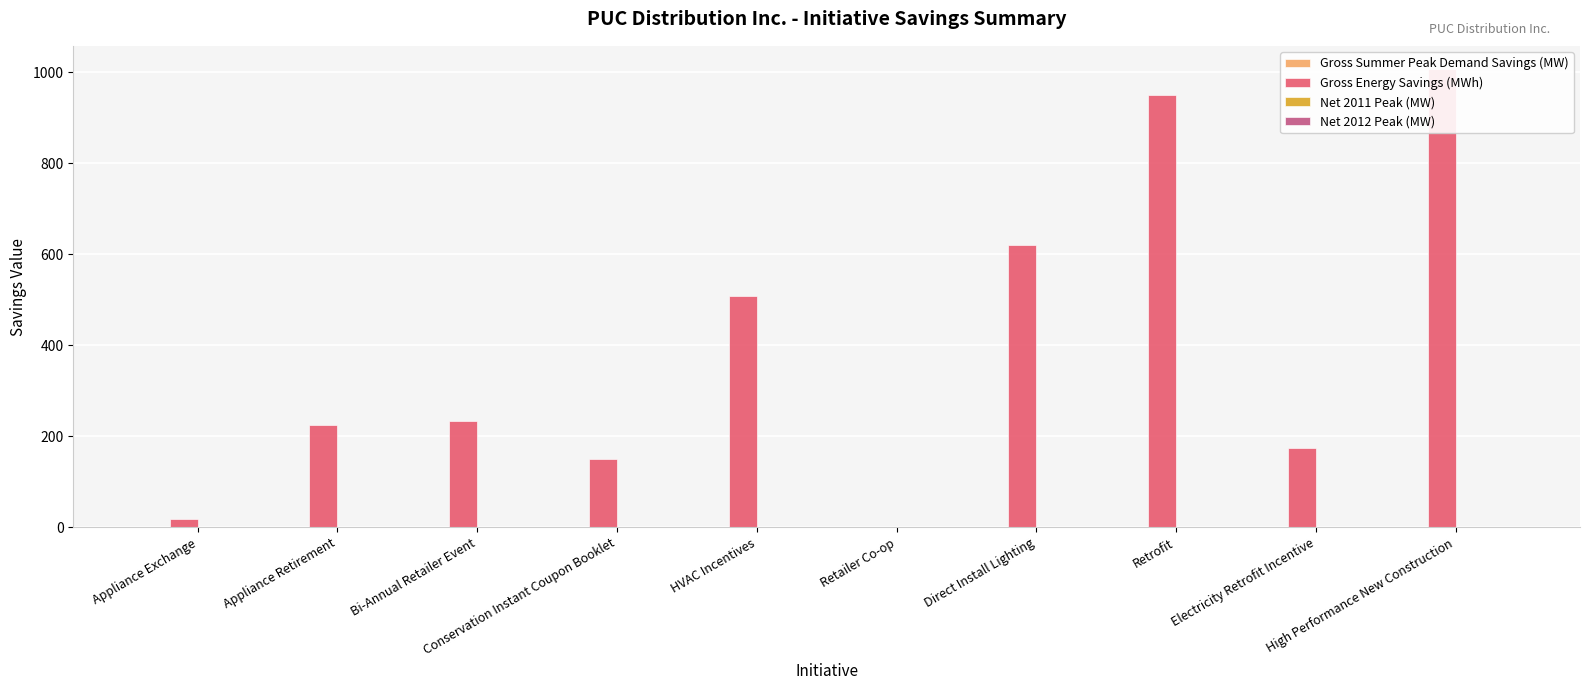

At which label does Net 2012 Peak (MW) reach its minimum?

Retailer Co-op